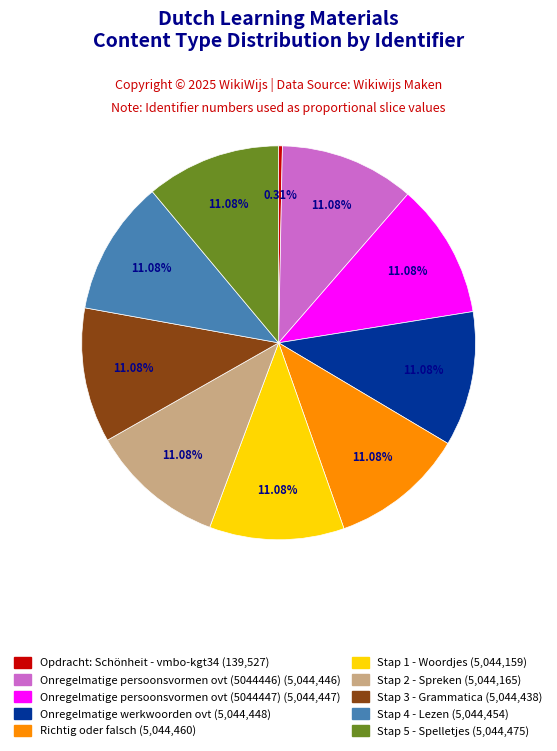

What is the ratio of the value at Stap 5 - Spelletjes to the value at Onregelmatige werkwoorden ovt?

1.0